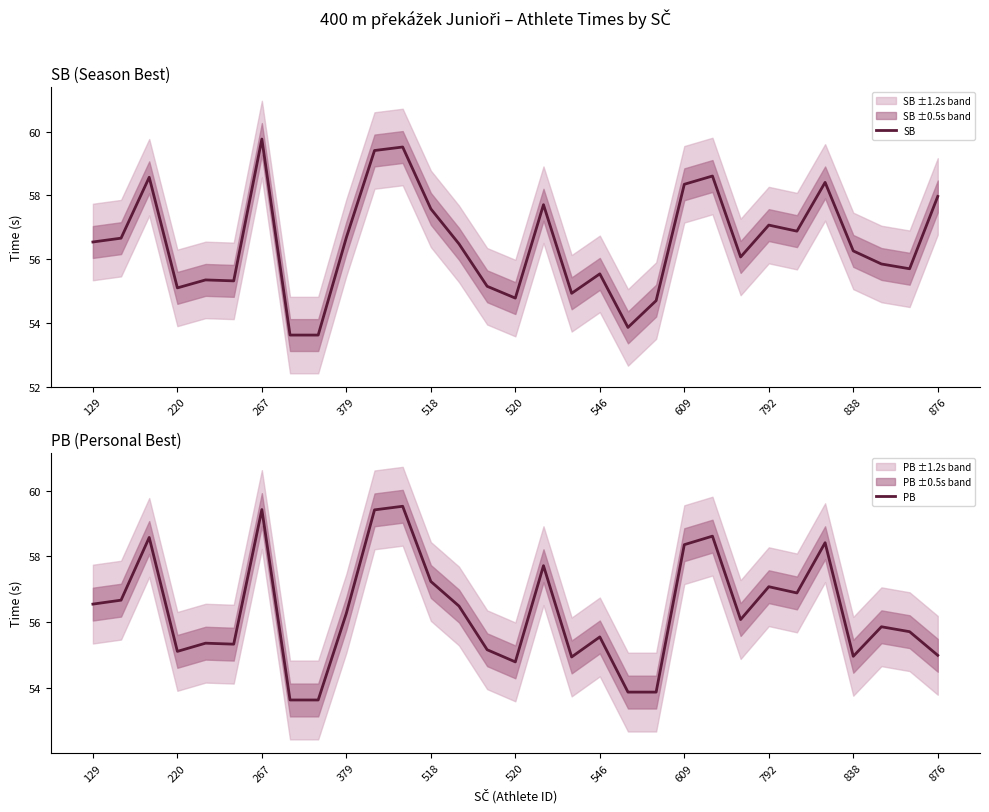

The value of SB at 876 is 58.0. True or false?

True